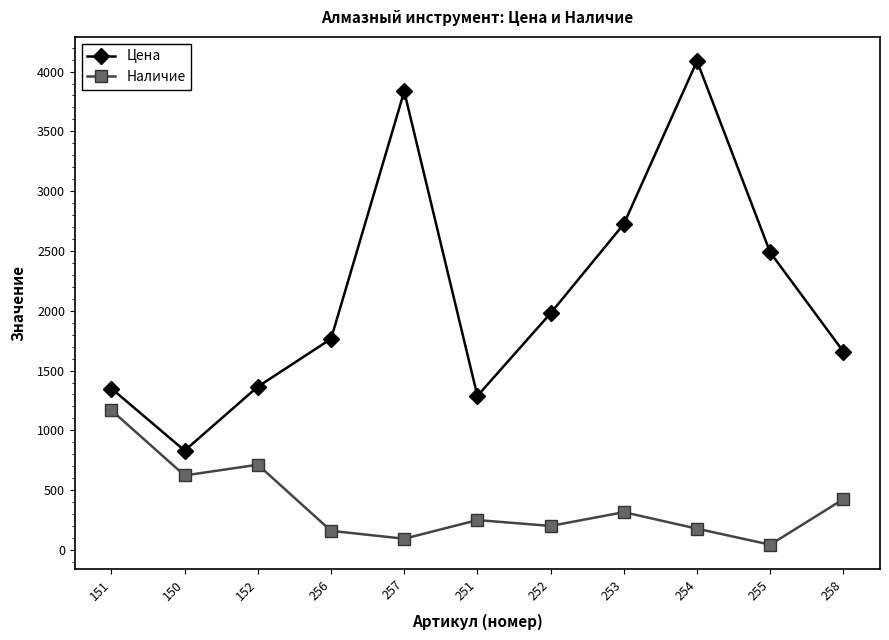

What is the maximum value shown in the chart?

4087.8